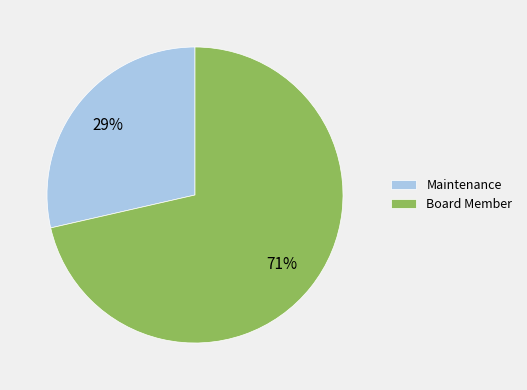

To the nearest percent, what is the average slice percentage?

50%